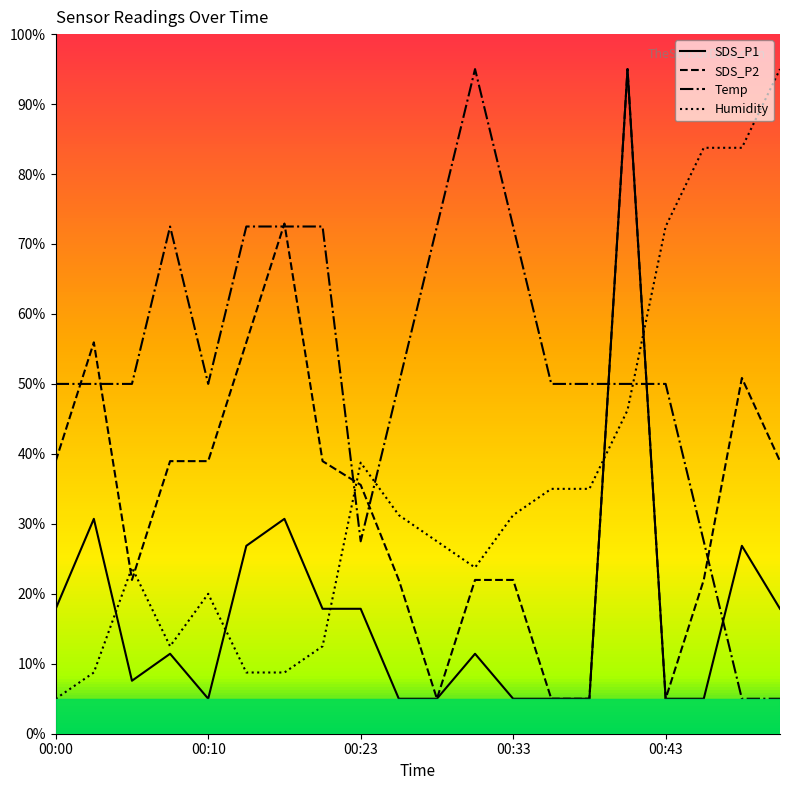

After their last crossing, which series has the higher values: Temp or Humidity?

Humidity